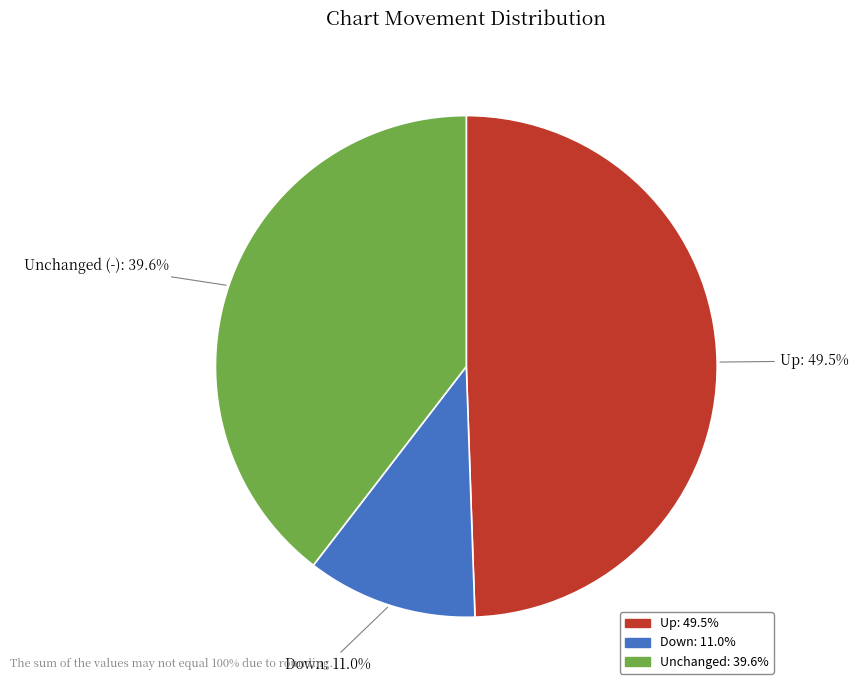

To the nearest percent, what is the average slice percentage?

33%